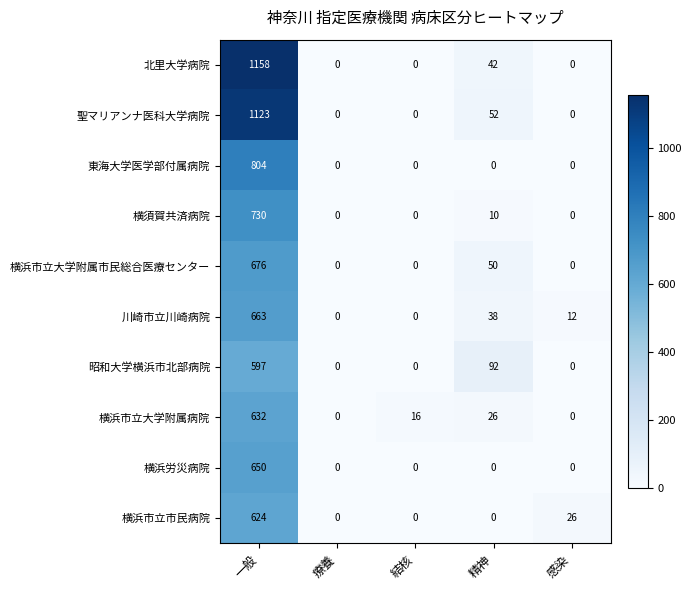

Is it true that 横浜労災病院 equals 0 at 結核?

True